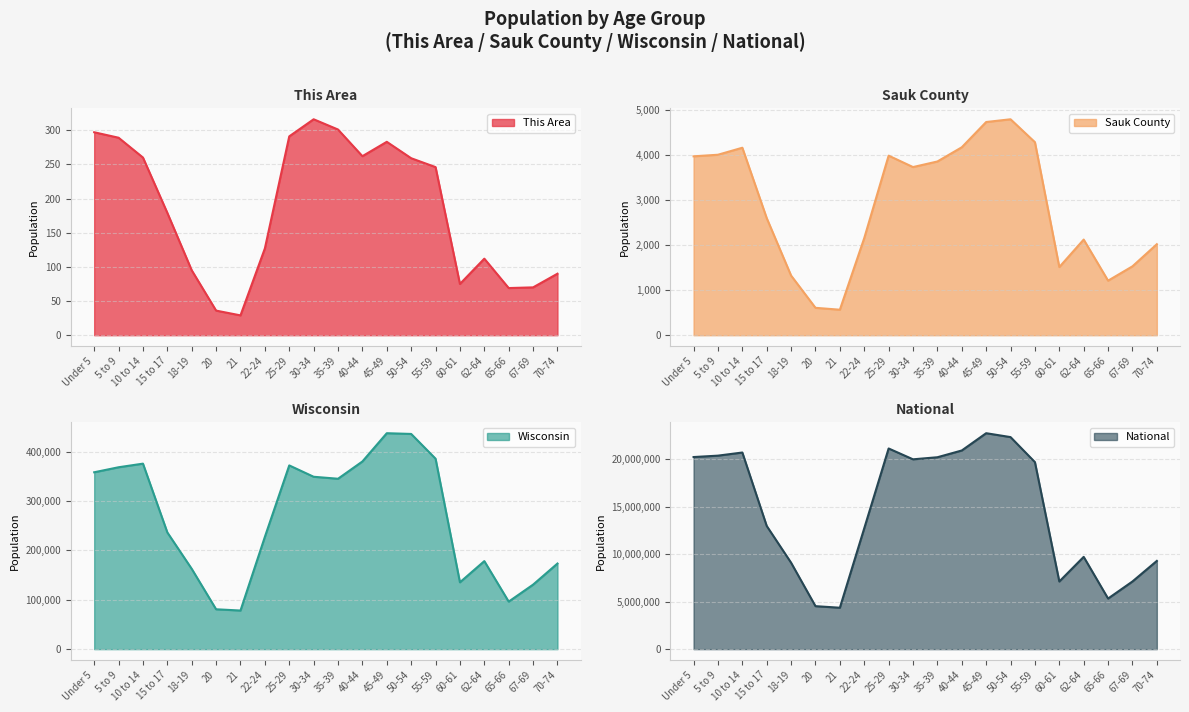

What position from the left is 18-19?

5